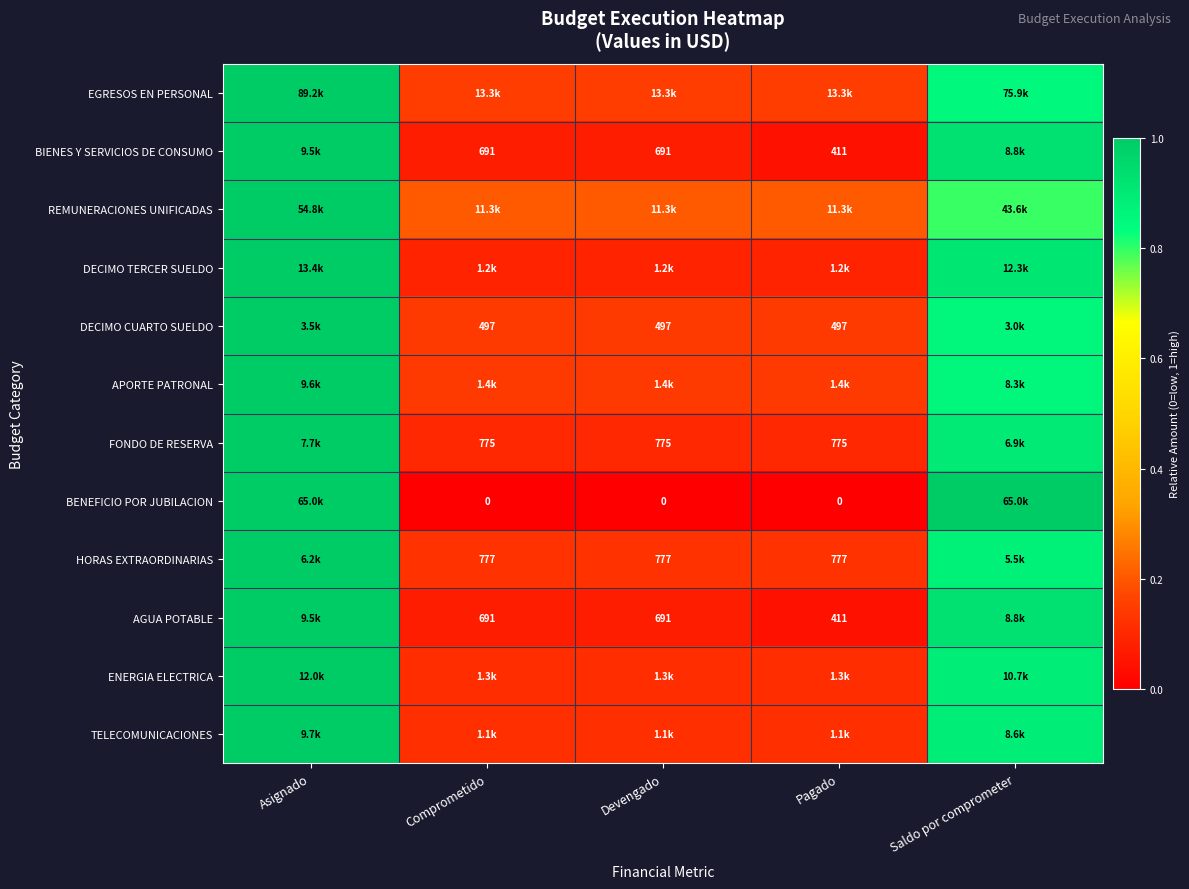

Is it true that DECIMO TERCER SUELDO equals 0.1 at Devengado?

False